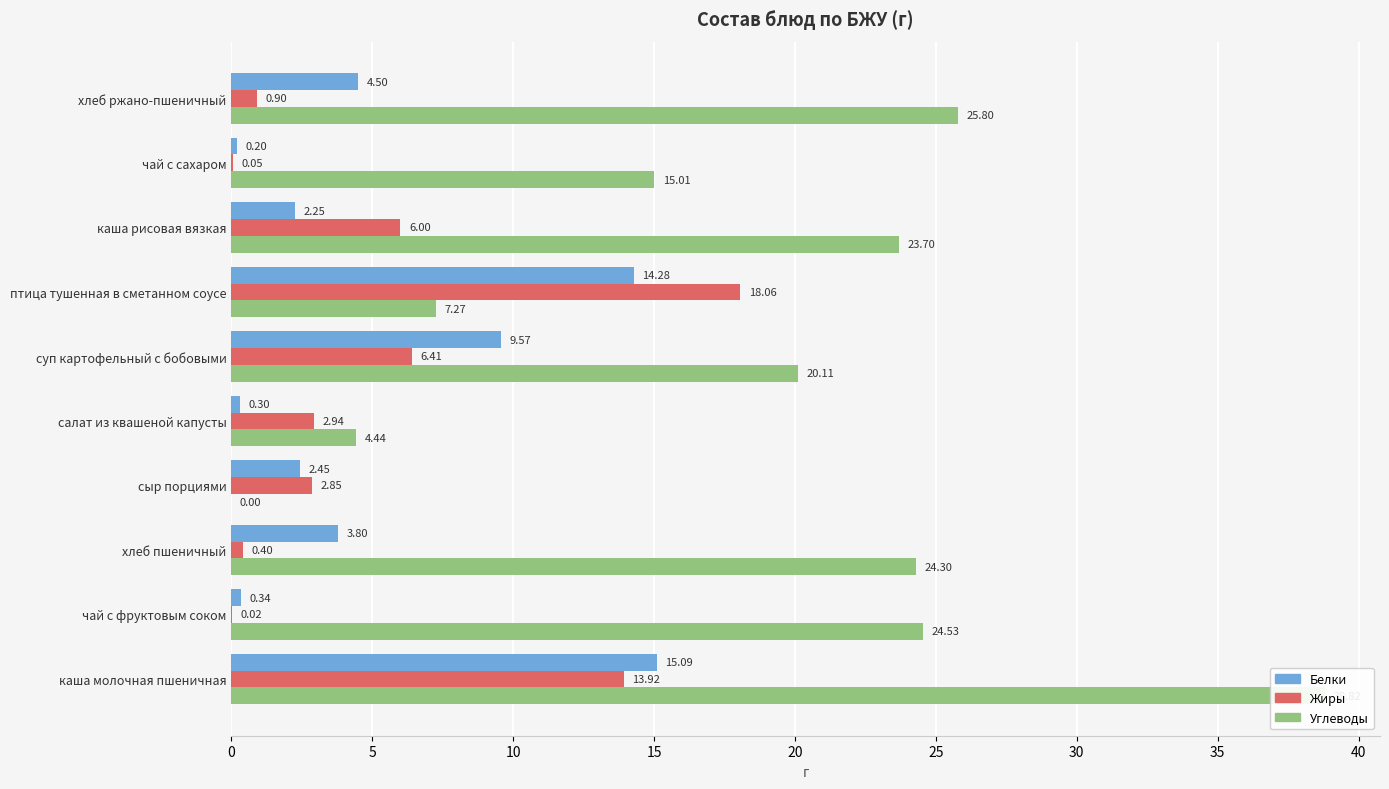

What value does the Белки series have at хлеб пшеничный?

3.8